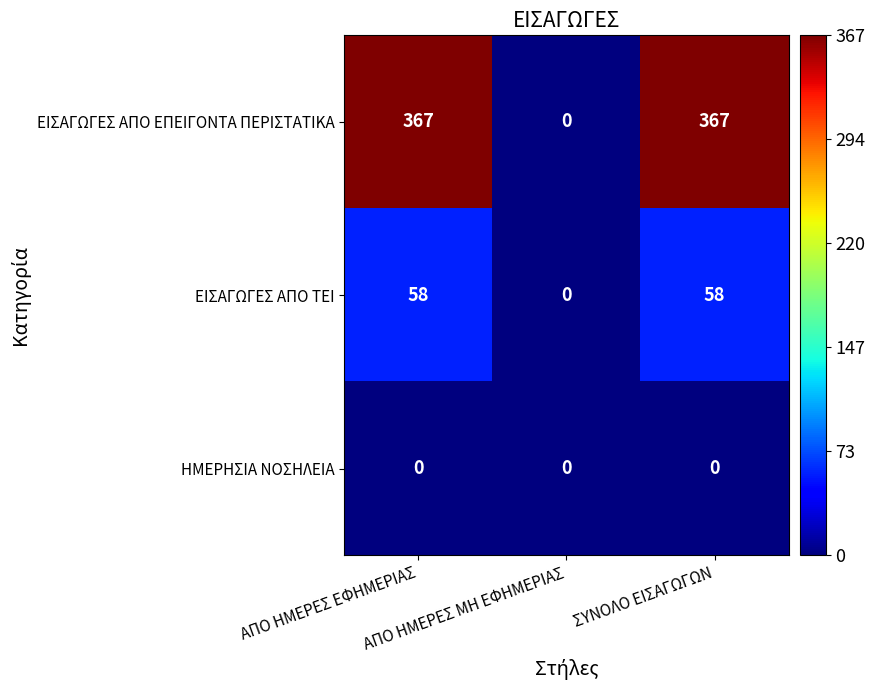

What is the maximum value shown in the chart?

367